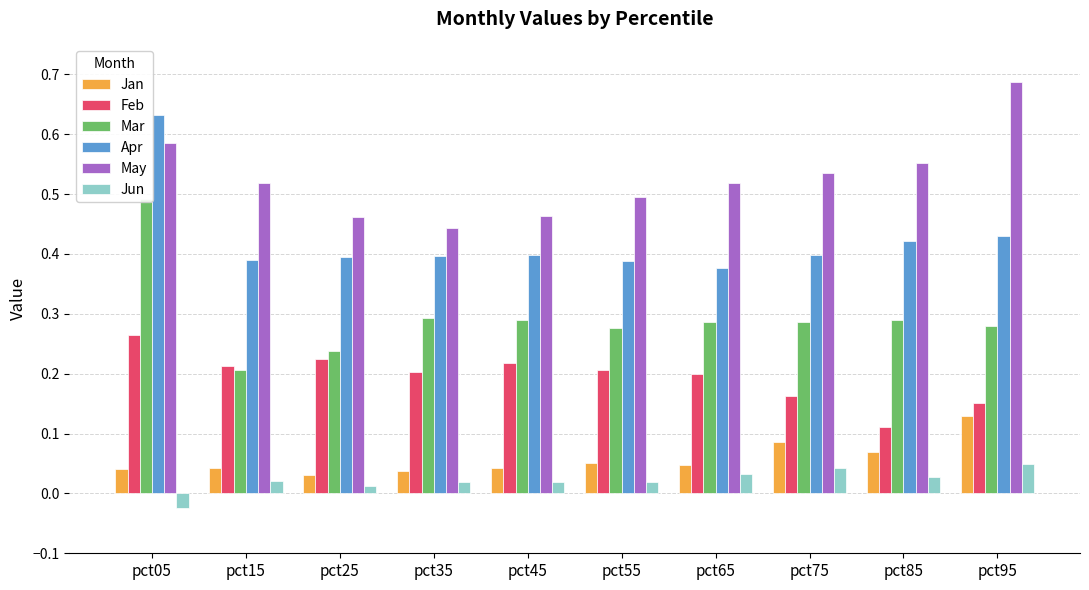

At pct75, list the series in order from largest to smallest.

May, Apr, Mar, Feb, Jan, Jun